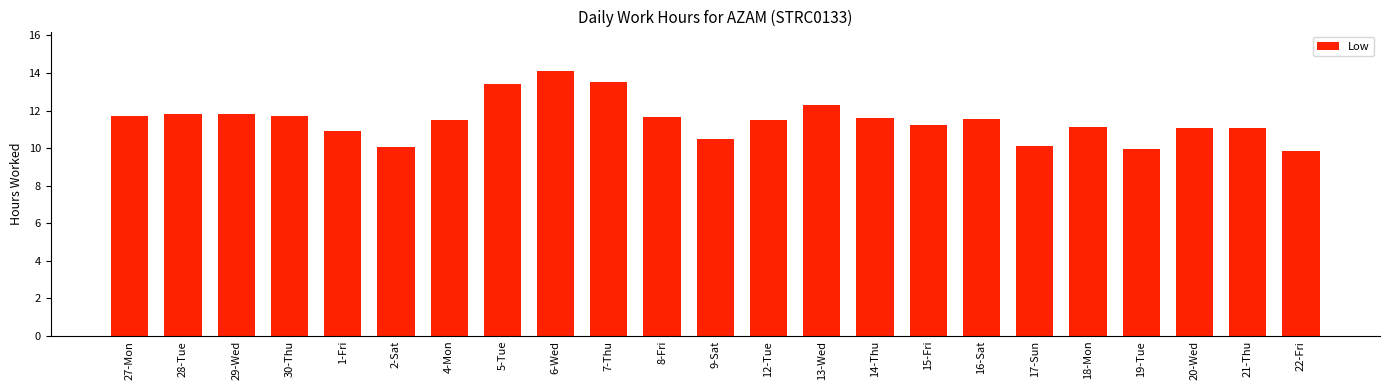

What is the difference between the values at 27-Mon and 20-Wed?

0.6